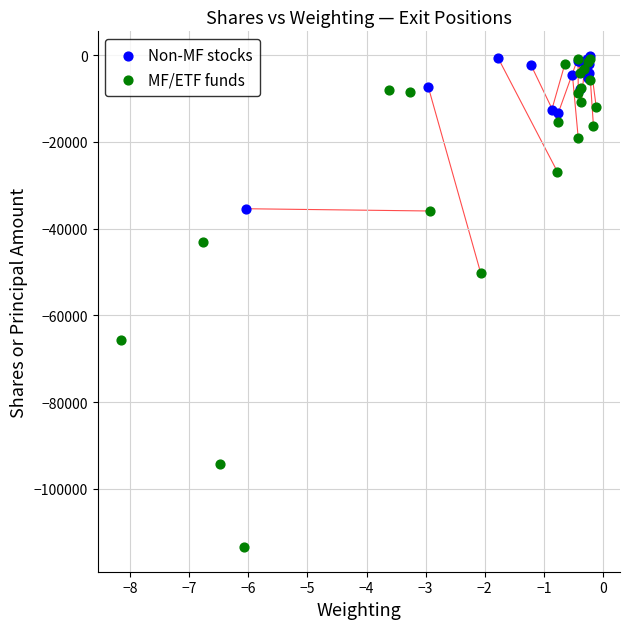

Which series reaches the minimum Y coordinate?

MF/ETF funds